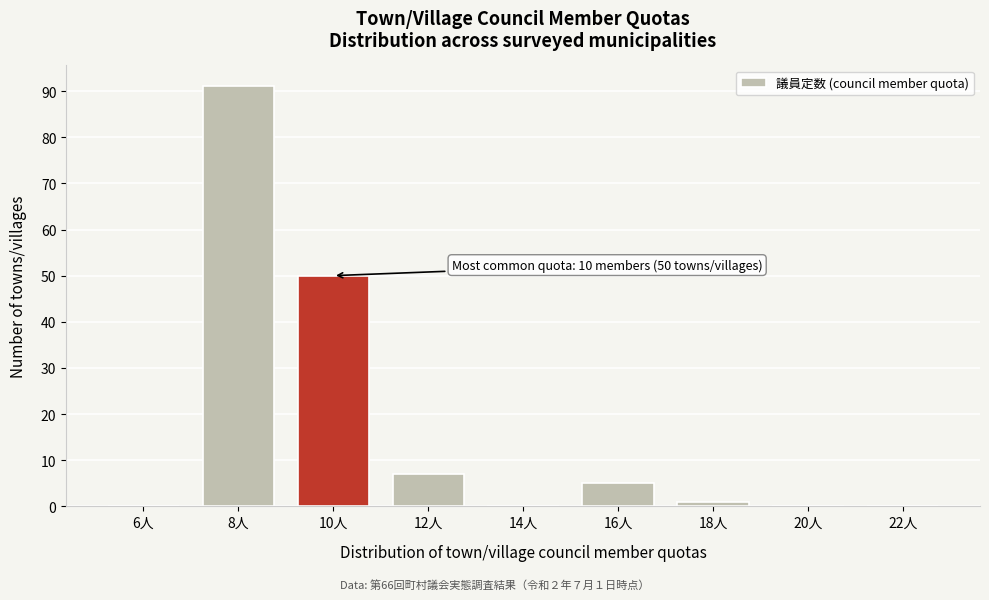

Over which range of the x-axis is the bar tallest?

7 to 9